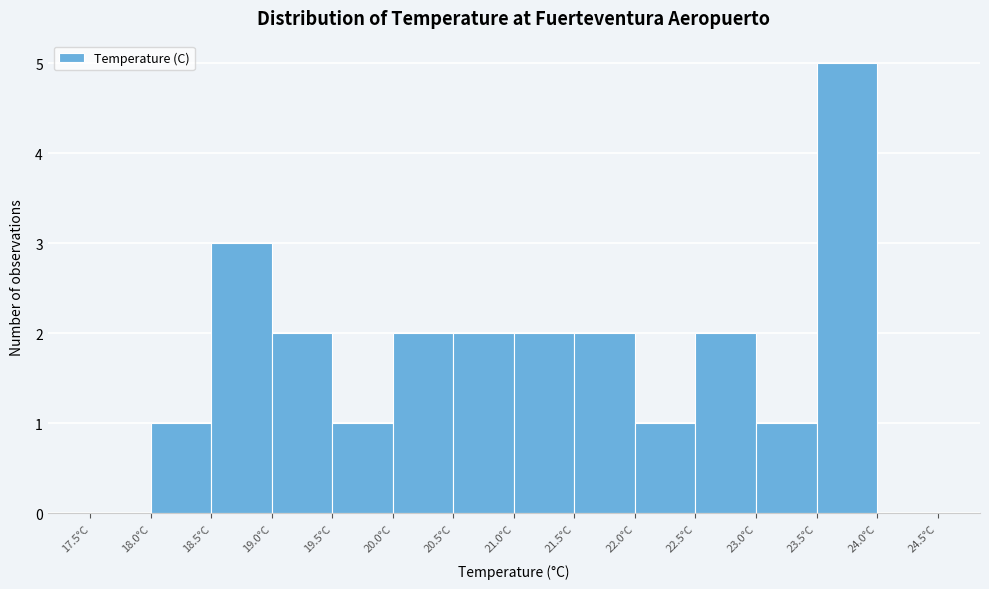

How tall is the bar that spans 22.5 to 23.0 on the x-axis? The values are not printed on the chart, so give them approximately, as read against the axis.

2